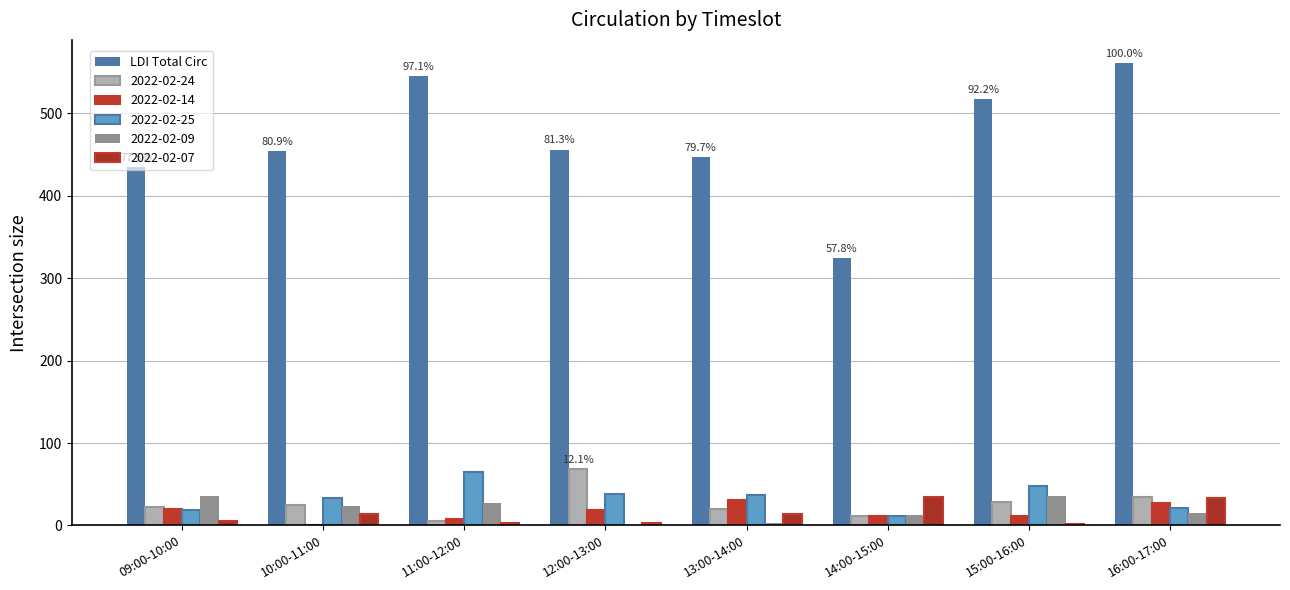

Reading left to right, list all the values displayed in this chart.

09:00-10:00=435	10:00-11:00=454	11:00-12:00=545	12:00-13:00=456	13:00-14:00=447	14:00-15:00=324	15:00-16:00=517	16:00-17:00=561